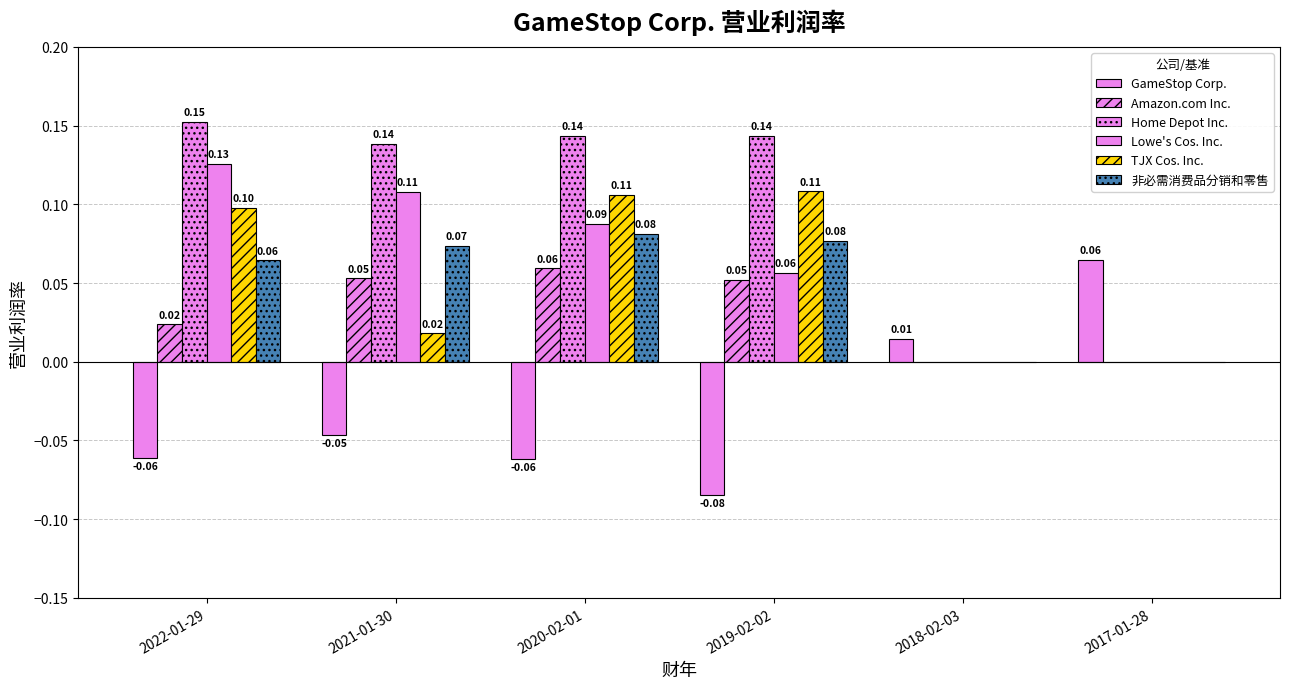

How many values in Amazon.com Inc. are above zero?

4